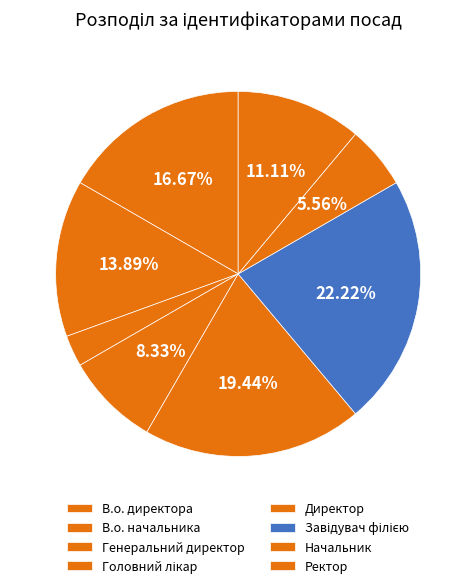

How many slices are in this pie chart?

8